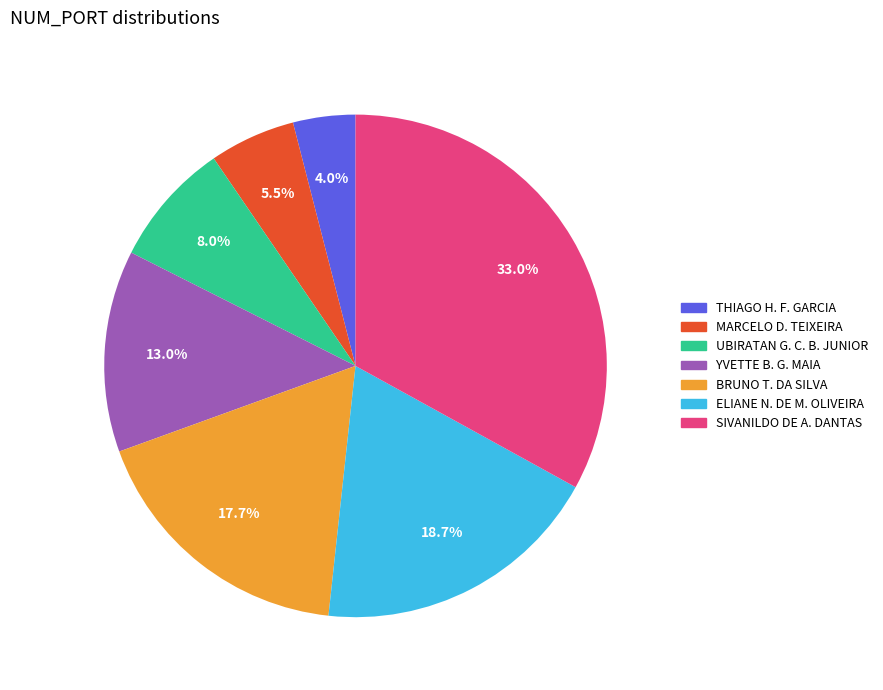

Does any single category account for the majority?

No